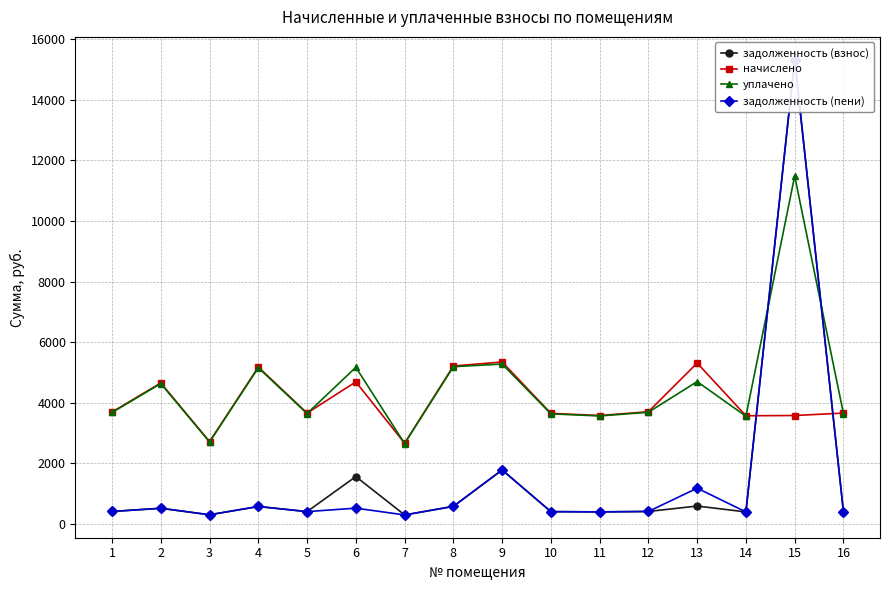

At which label does задолженность (пени) reach its minimum?

7